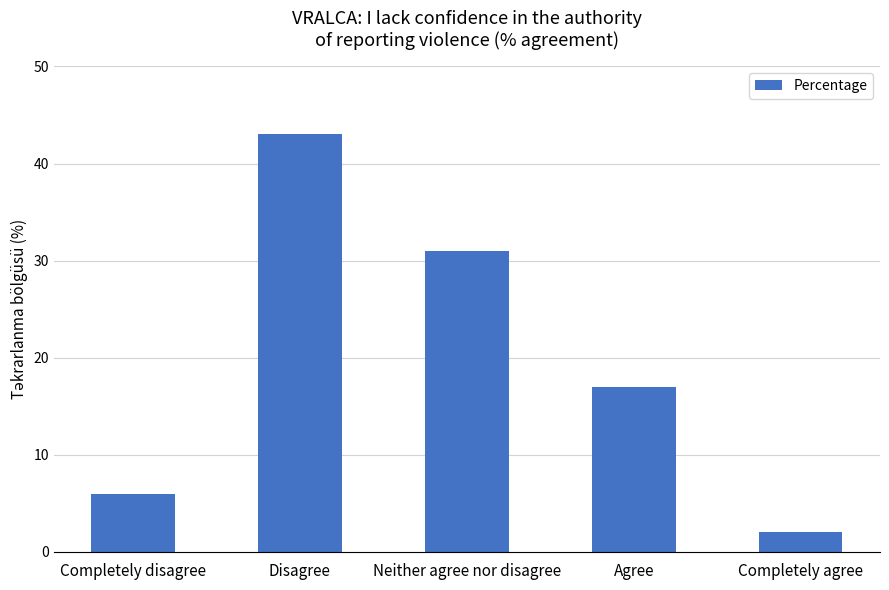

What is the label of the 3rd bar from the right?

Neither agree nor disagree